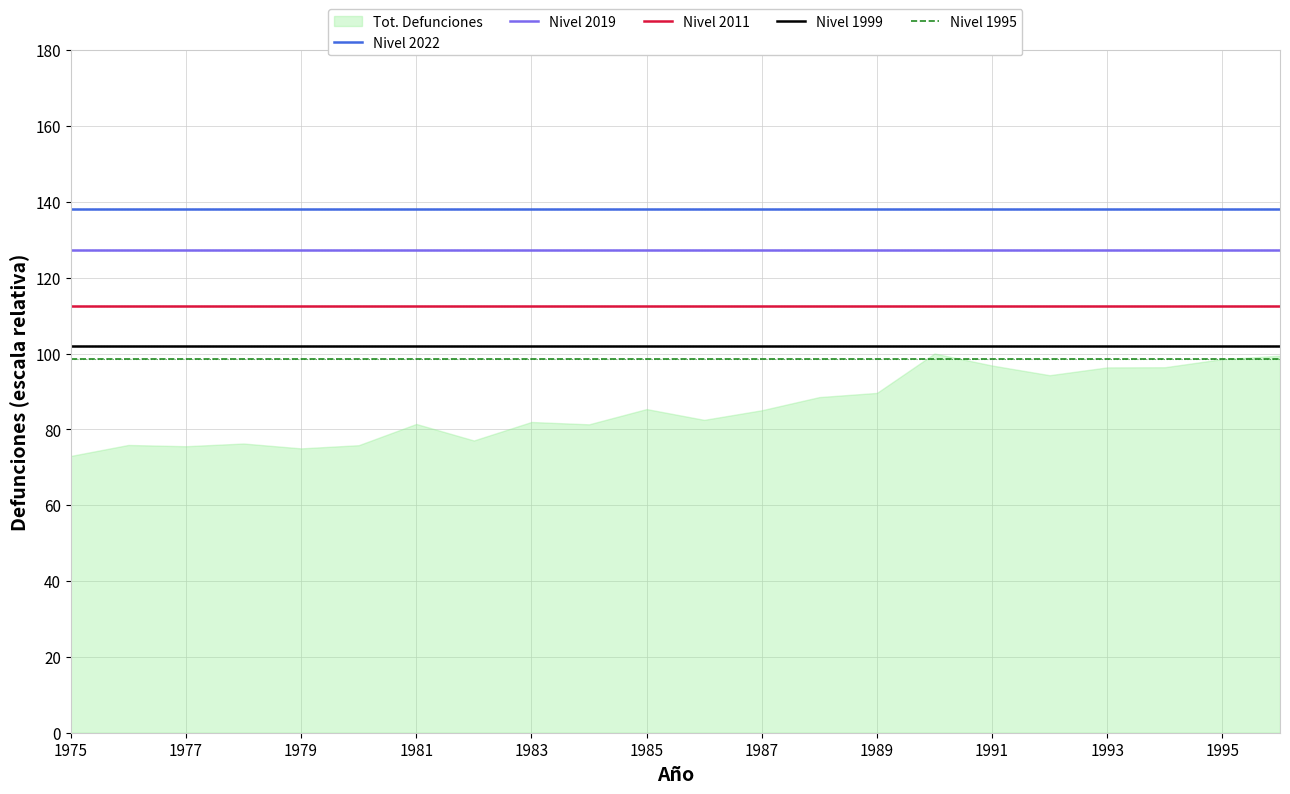

True or false: Nivel 2019 has more than 2 interior local peaks.

False